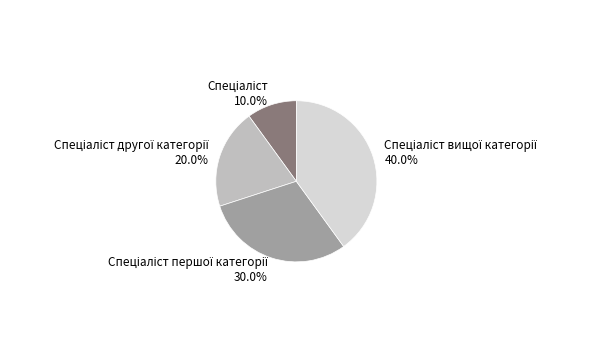

Is there a majority slice in this chart?

No